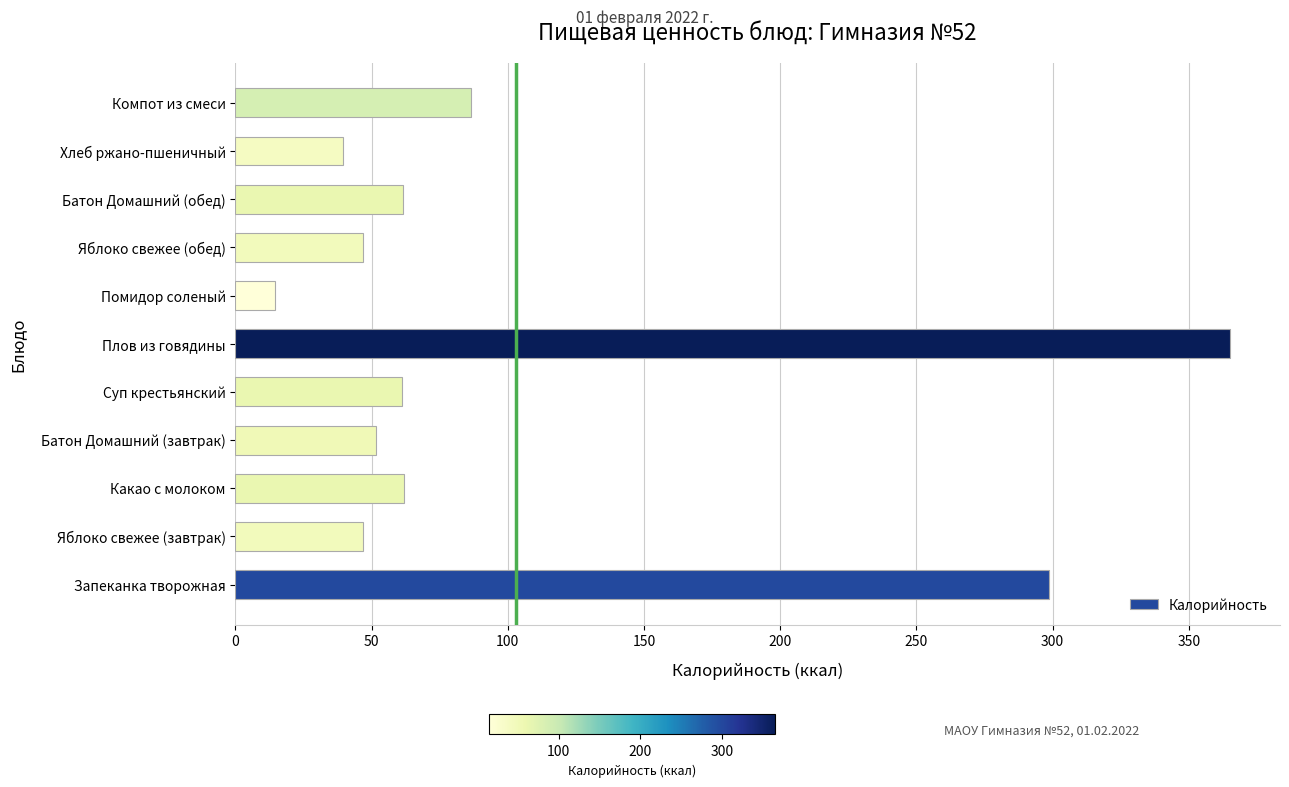

Are the bars horizontal?

Yes